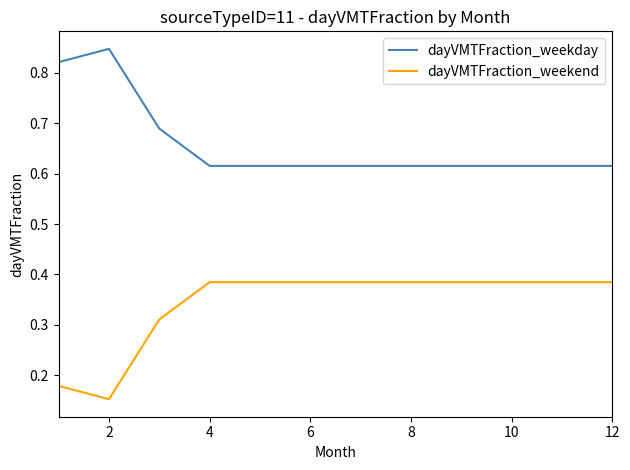

Rank the series by their maximum value, from lowest to highest.

dayVMTFraction_weekend, dayVMTFraction_weekday